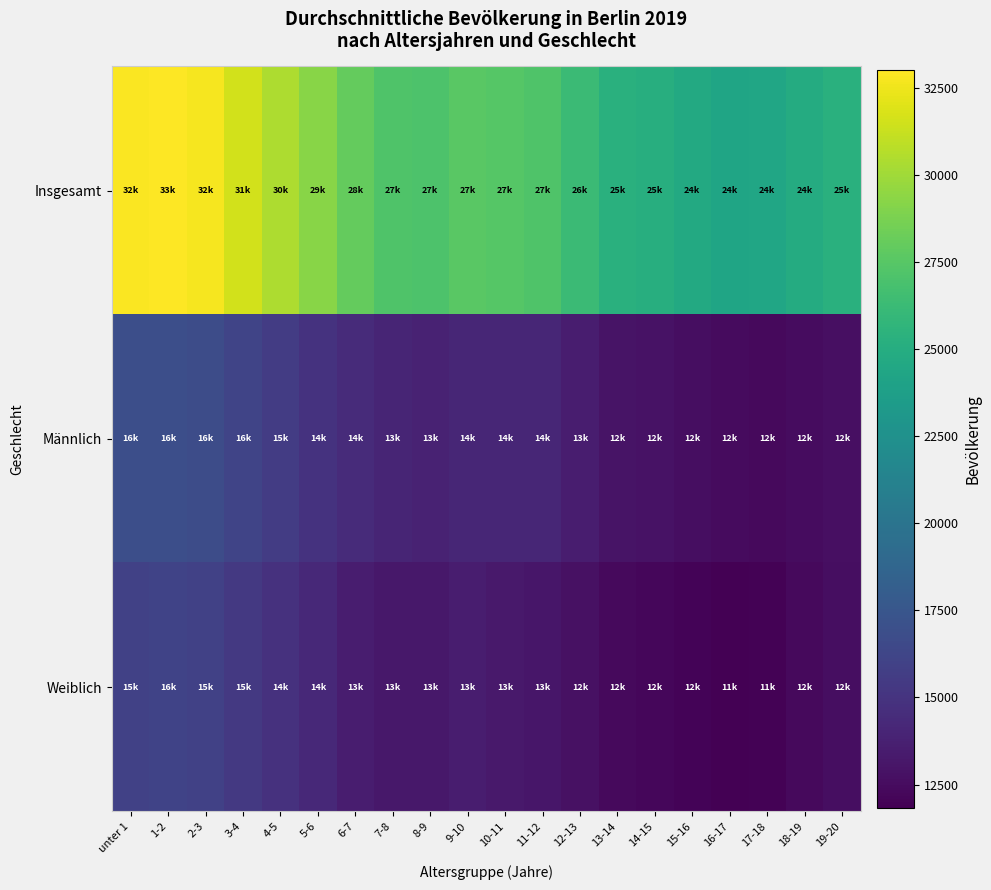

At which category is the sum across all series the highest?

1-2